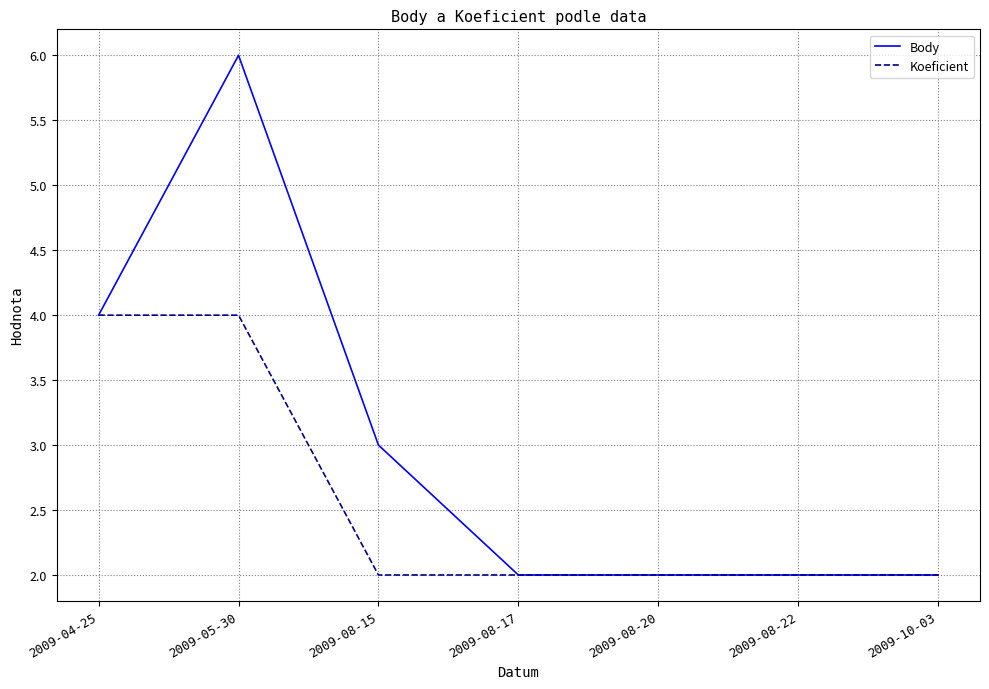

What is the sum of the Koeficient values at 2009-08-20 and 2009-08-15?

4